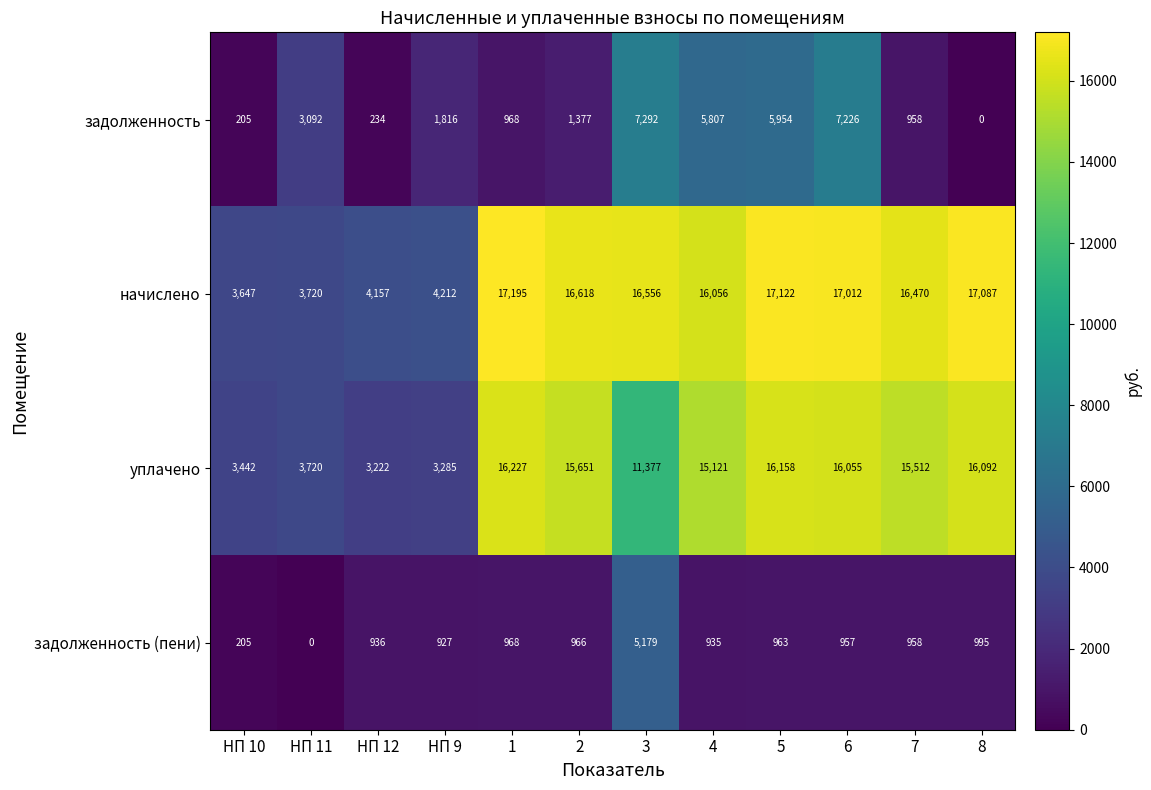

At which label does задолженность reach its peak?

3